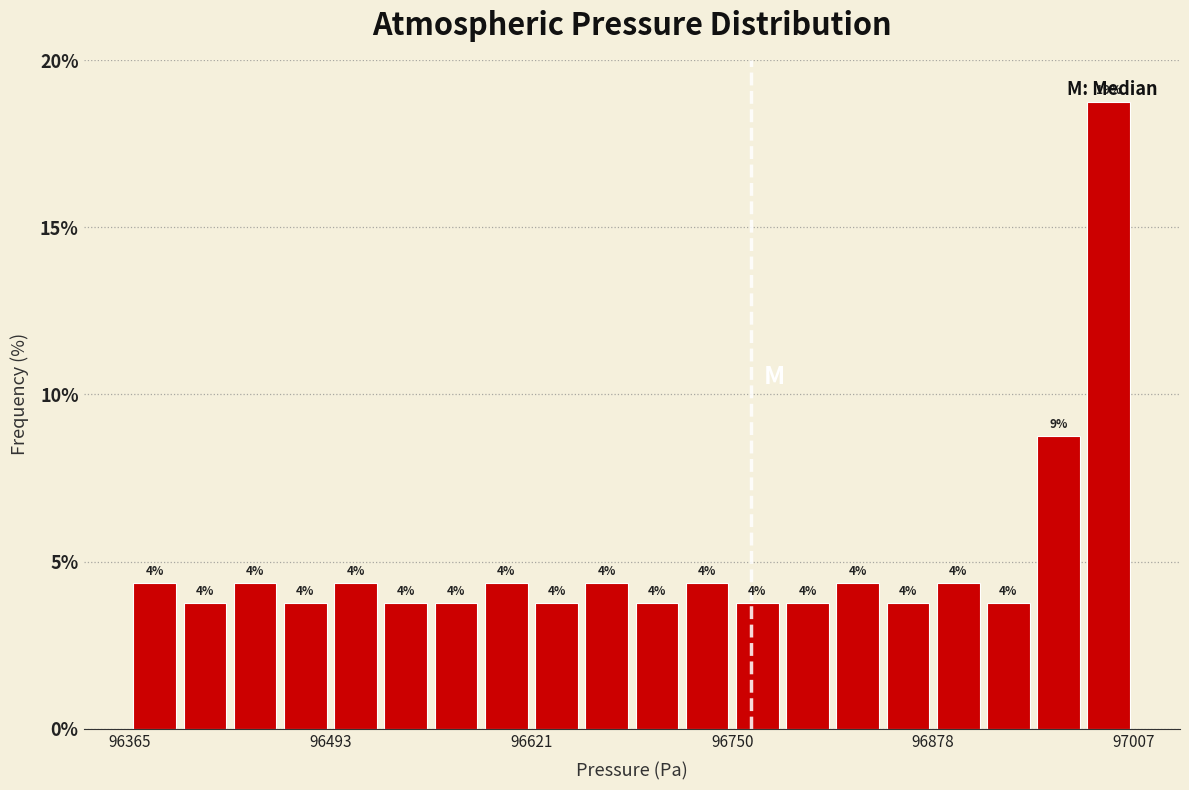

Read against the x-axis, roughly where is the centre of the tallest bar?

97000